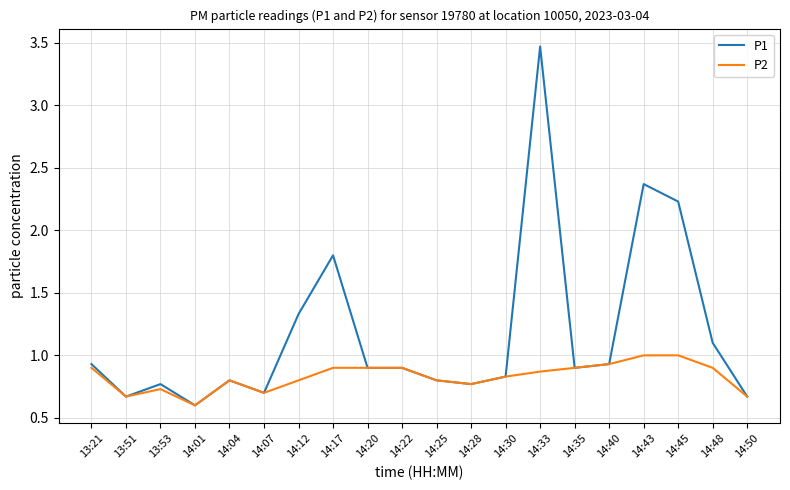

What position from the right is 14:33?

7